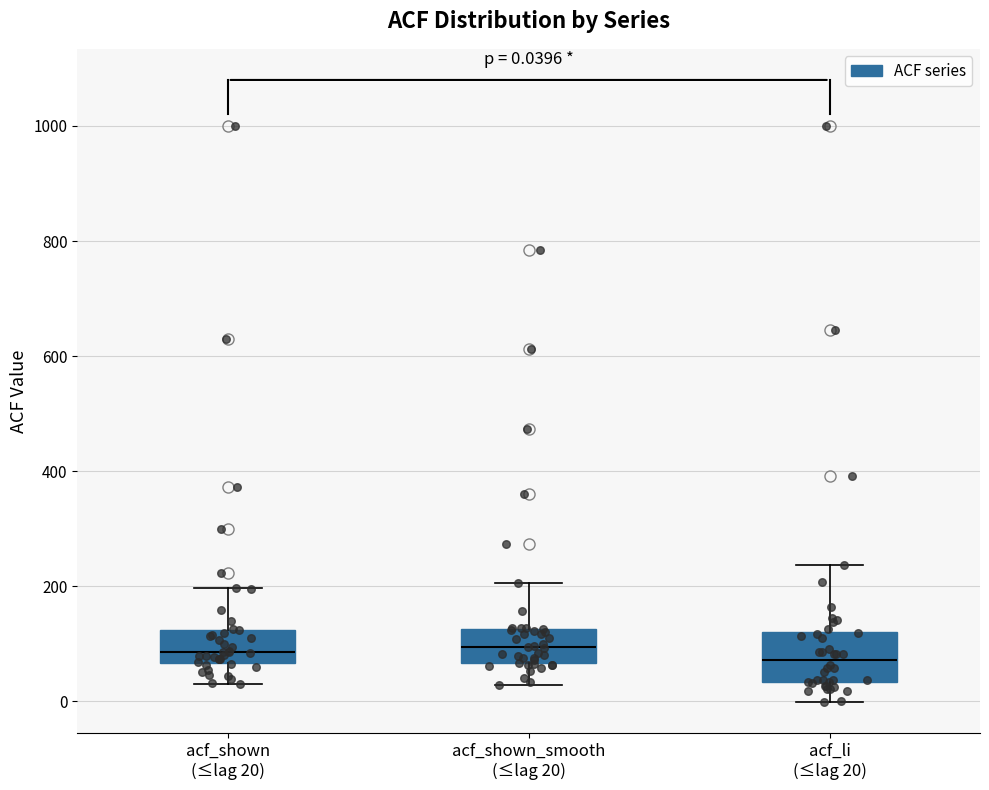

Which box is the tallest, from its lower edge to its upper edge?

acf_li (≤lag 20)